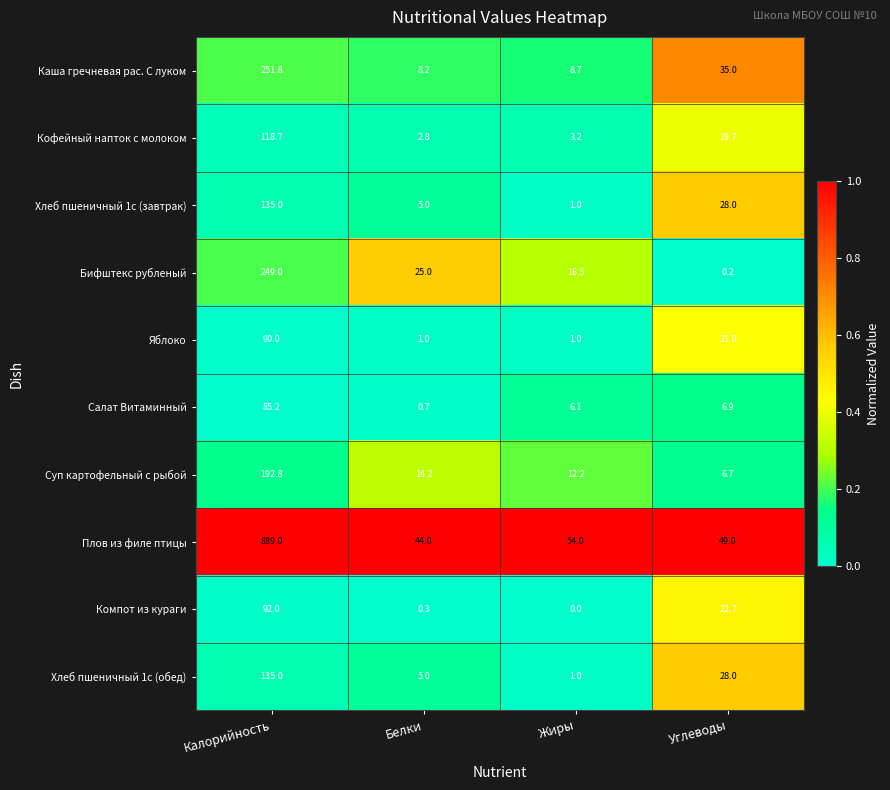

Which category has the lowest value in the Салат Витаминный series?

Белки